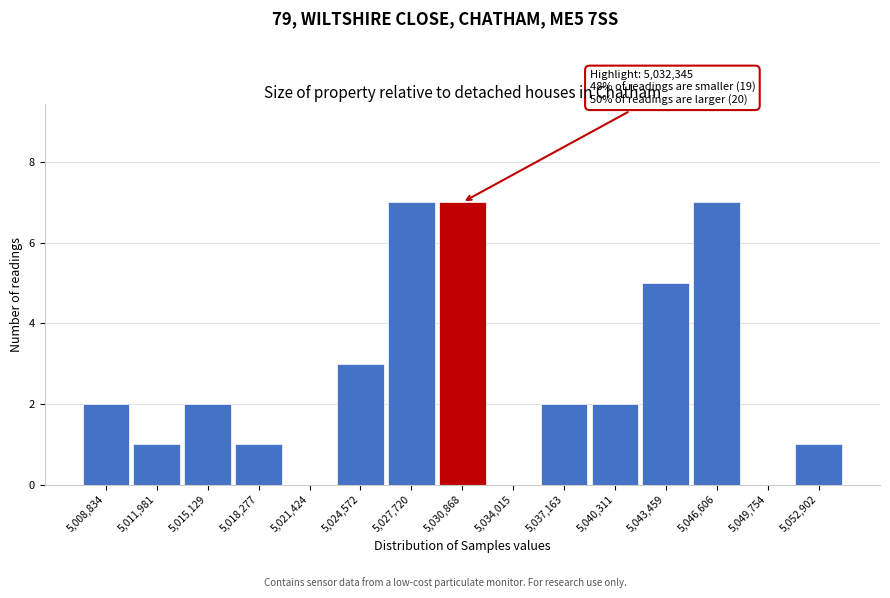

Reading left to right, transcribe all the data shown in this chart.

5,008,834=2	5,011,981=1	5,015,129=2	5,018,277=1	5,021,424=0	5,024,572=3	5,027,720=7	5,030,868=7	5,034,015=0	5,037,163=2	5,040,311=2	5,043,459=5	5,046,606=7	5,049,754=0	5,052,902=1